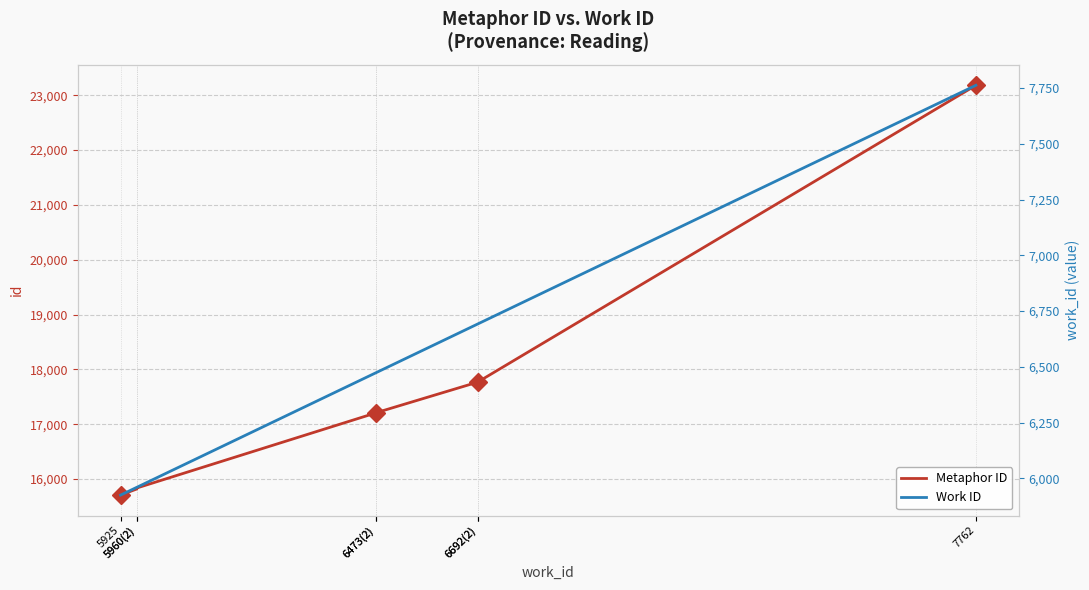

Reading left to right, transcribe all the data shown in this chart.

Metaphor ID: 15708	15820	15838	17206	17208	17768	17769	23181
Work ID: 5925	5960	5960	6473	6473	6692	6692	7762